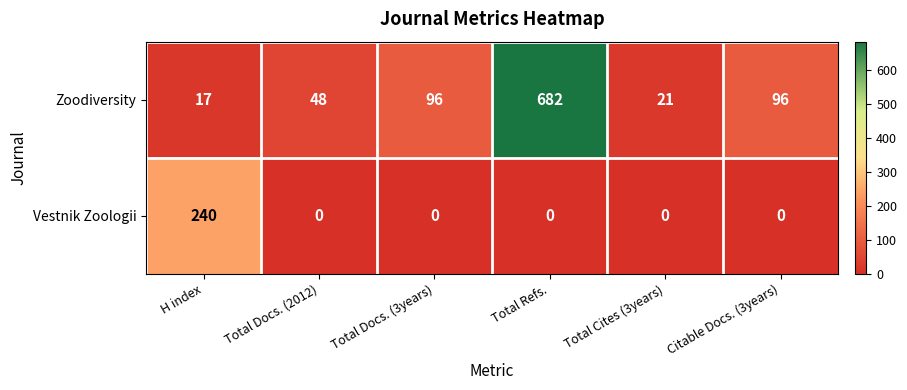

What is the lowest value of the Zoodiversity series?

17